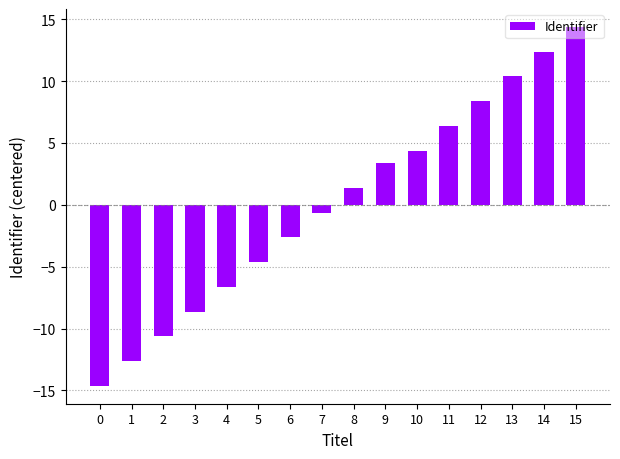

True or false: the data shows -14.6 at 0.

True